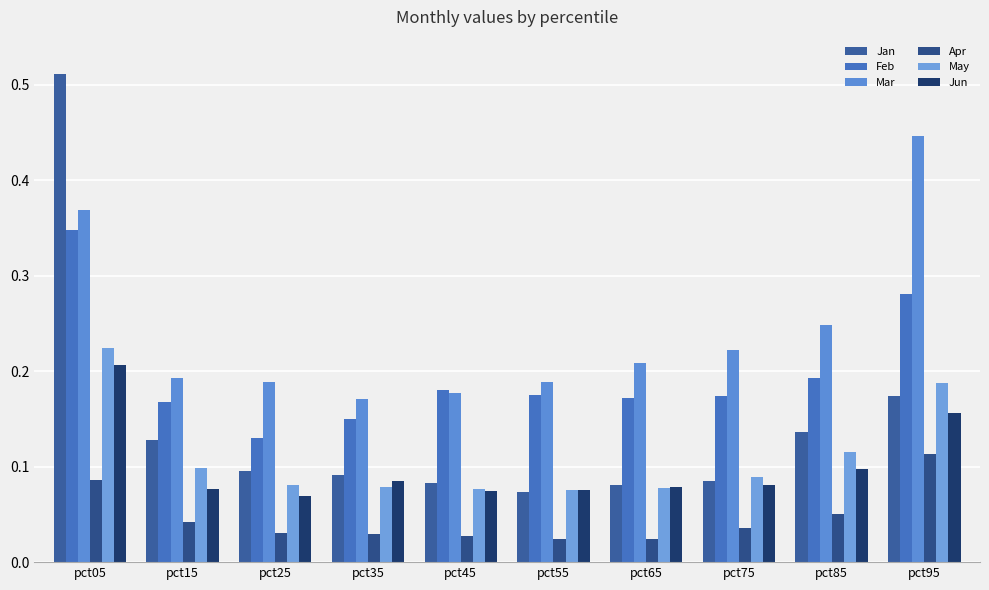

Reading left to right, what are all the values shown in this chart?

Jan: pct05=0.5	pct15=0.1	pct25=0.1	pct35=0.1	pct45=0.1	pct55=0.1	pct65=0.1	pct75=0.1	pct85=0.1	pct95=0.2
Feb: pct05=0.3	pct15=0.2	pct25=0.1	pct35=0.2	pct45=0.2	pct55=0.2	pct65=0.2	pct75=0.2	pct85=0.2	pct95=0.3
Mar: pct05=0.4	pct15=0.2	pct25=0.2	pct35=0.2	pct45=0.2	pct55=0.2	pct65=0.2	pct75=0.2	pct85=0.2	pct95=0.4
Apr: pct05=0.1	pct15=0.0	pct25=0.0	pct35=0.0	pct45=0.0	pct55=0.0	pct65=0.0	pct75=0.0	pct85=0.1	pct95=0.1
May: pct05=0.2	pct15=0.1	pct25=0.1	pct35=0.1	pct45=0.1	pct55=0.1	pct65=0.1	pct75=0.1	pct85=0.1	pct95=0.2
Jun: pct05=0.2	pct15=0.1	pct25=0.1	pct35=0.1	pct45=0.1	pct55=0.1	pct65=0.1	pct75=0.1	pct85=0.1	pct95=0.2